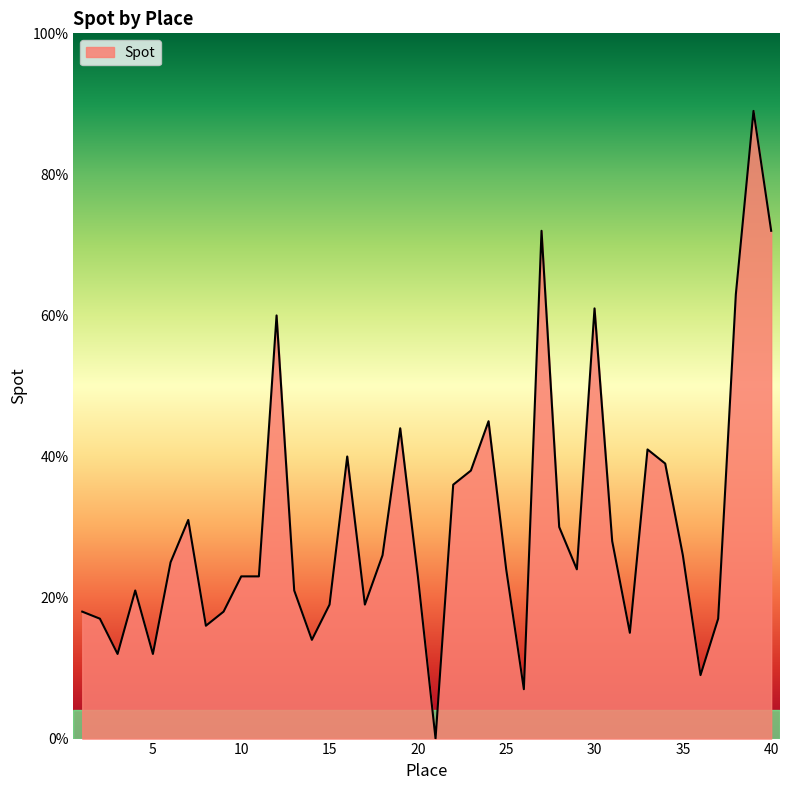

What is the difference between the maximum and minimum values?

89